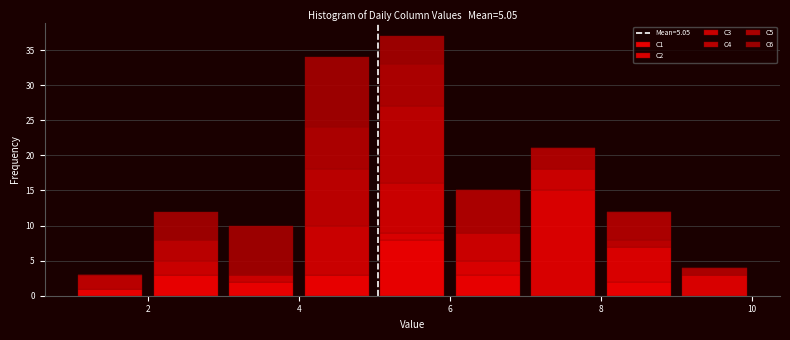

Which range on the x-axis has the tallest stacked bar (by total height)?

5 to 6